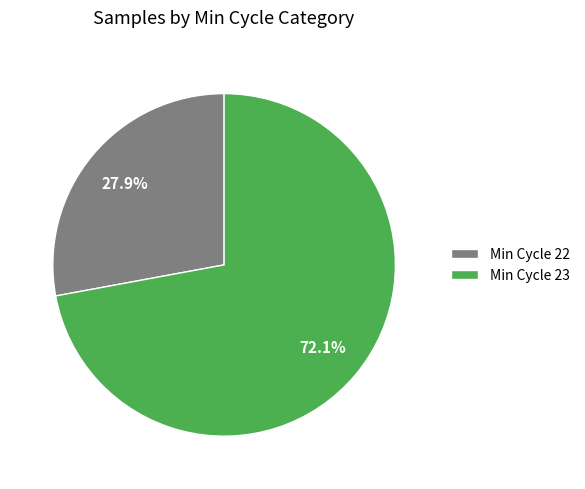

Which slice represents more than half of the pie?

Min Cycle 23